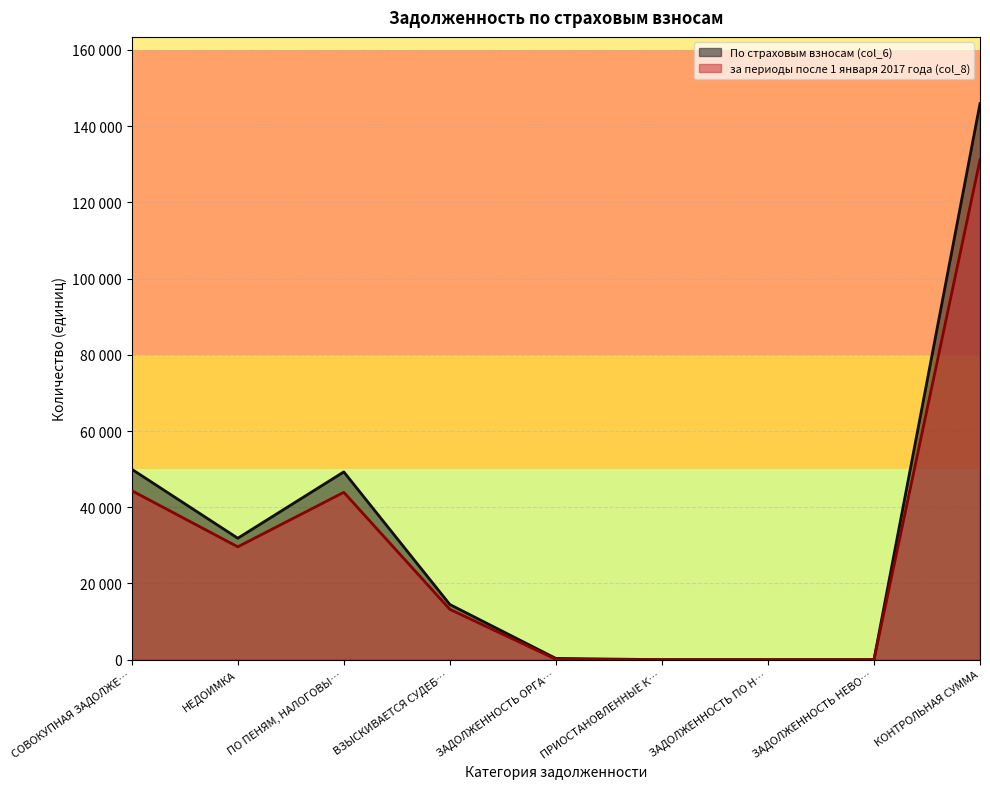

Between ВЗЫСКИВАЕТСЯ СУДЕБ… and КОНТРОЛЬНАЯ СУММА, which series saw the biggest shift?

По страховым взносам (col_6)